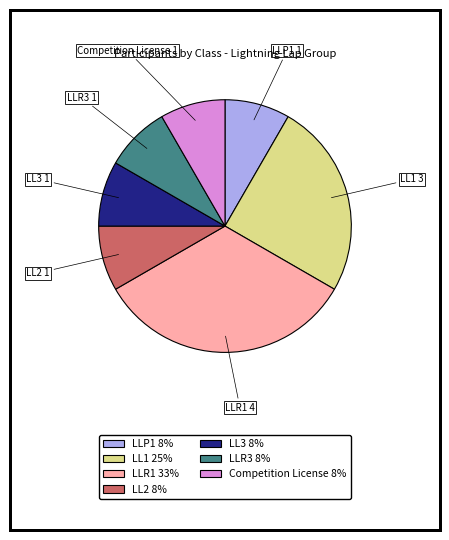

Is it true that LLR3 is 1% of the pie?

False